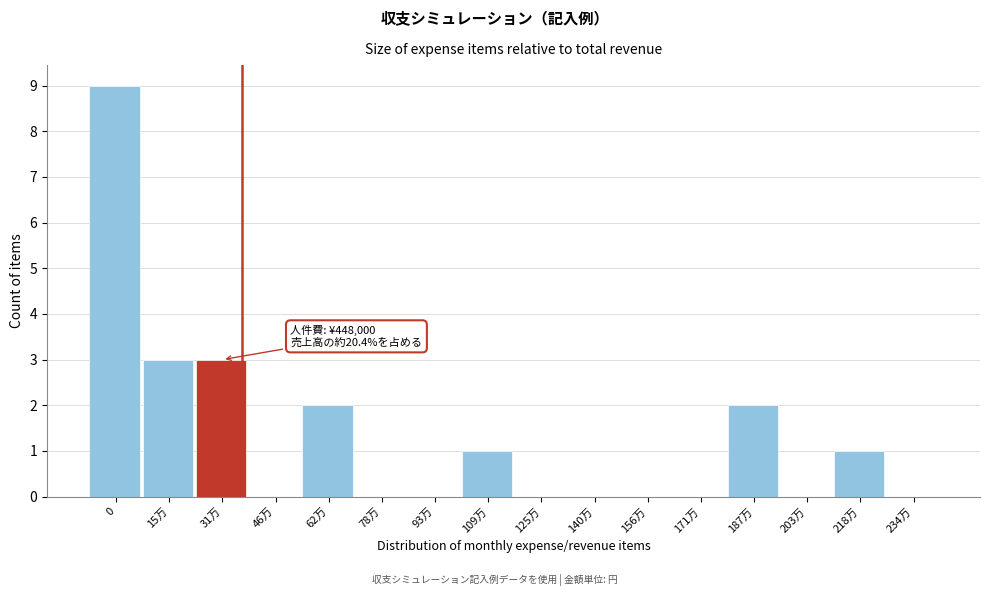

Reading left to right, extract all data points from this chart.

0=9	15万=3	31万=3	46万=0	62万=2	78万=0	93万=0	109万=1	125万=0	140万=0	156万=0	171万=0	187万=2	203万=0	218万=1	234万=0